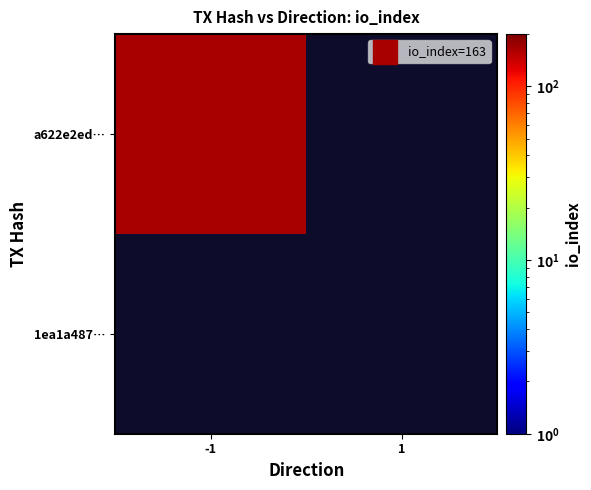

What is the maximum value shown in the chart?

163